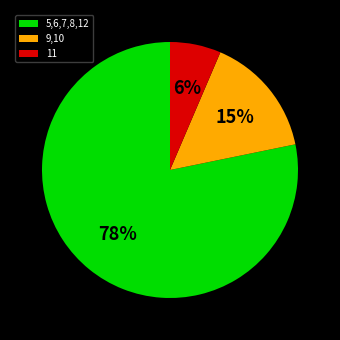

Do 9,10 and 5,6,7,8,12 together represent more than half of the pie?

Yes